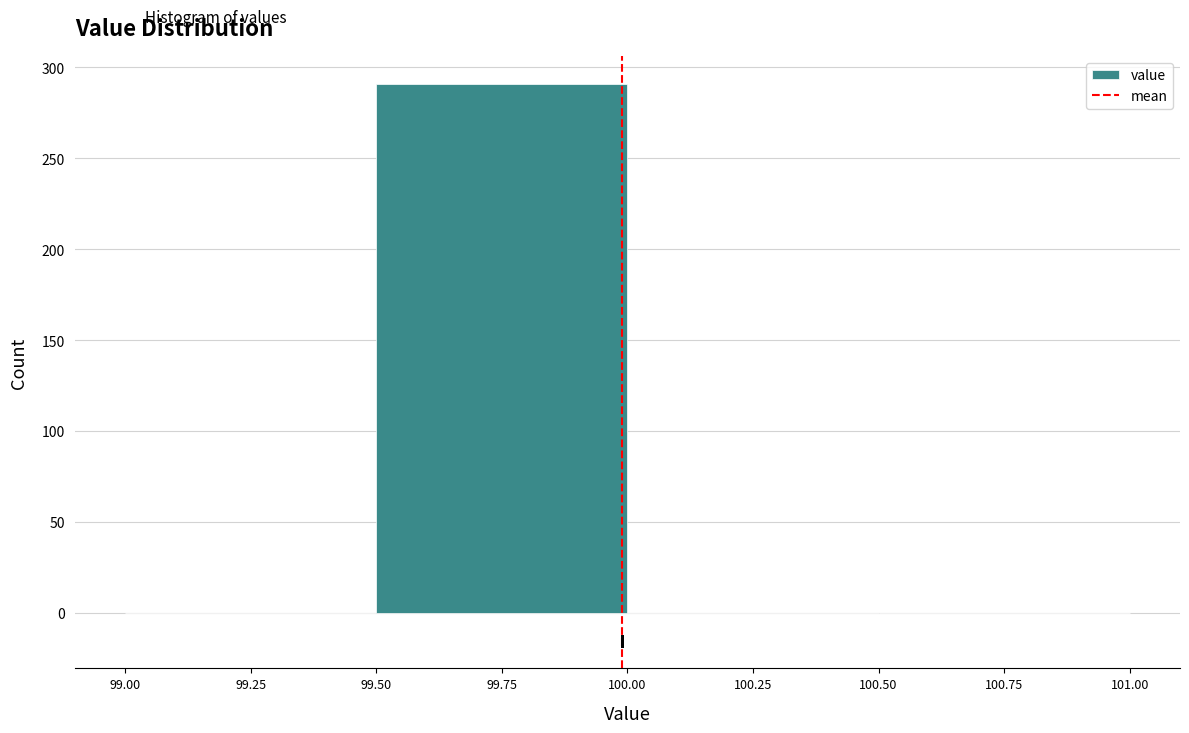

What is the height of the bar covering 99.50 to 100.00 on the x-axis? The values are not printed on the chart, so give them approximately, as read against the axis.

290